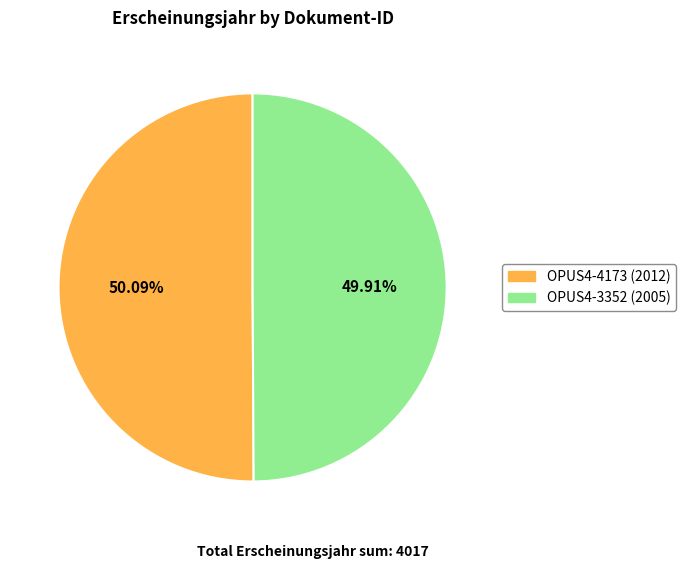

Count the number of slices in the pie.

2